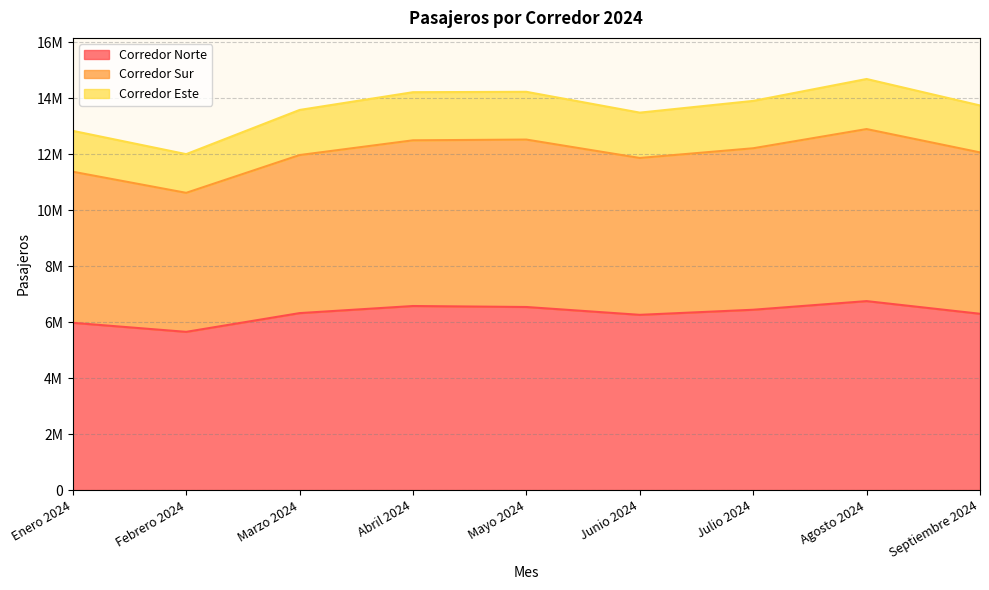

What are all the series names shown in the legend?

Corredor Norte, Corredor Sur, Corredor Este